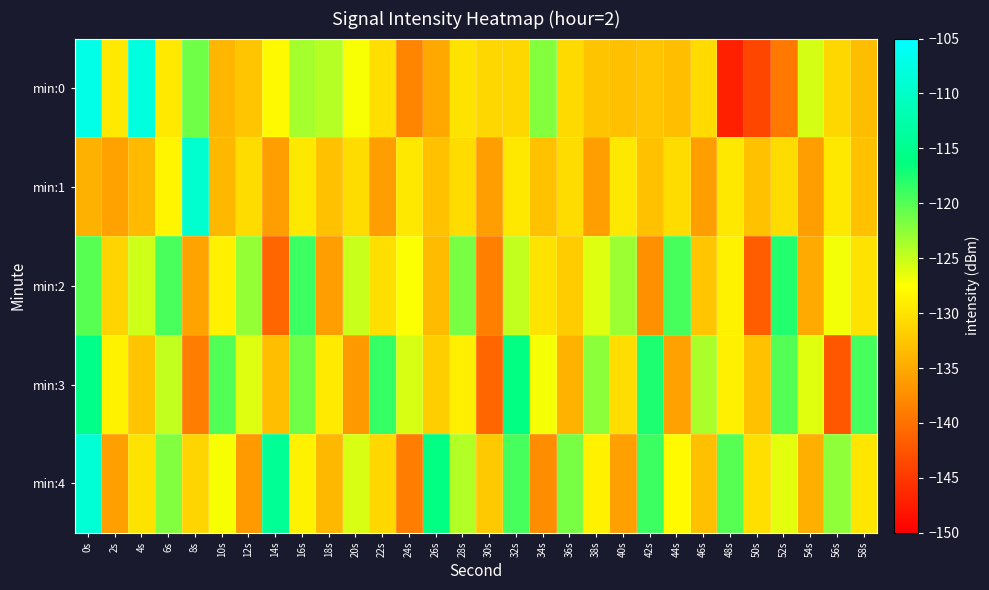

What is the spread (max minus min) of values at 18s?

11.7